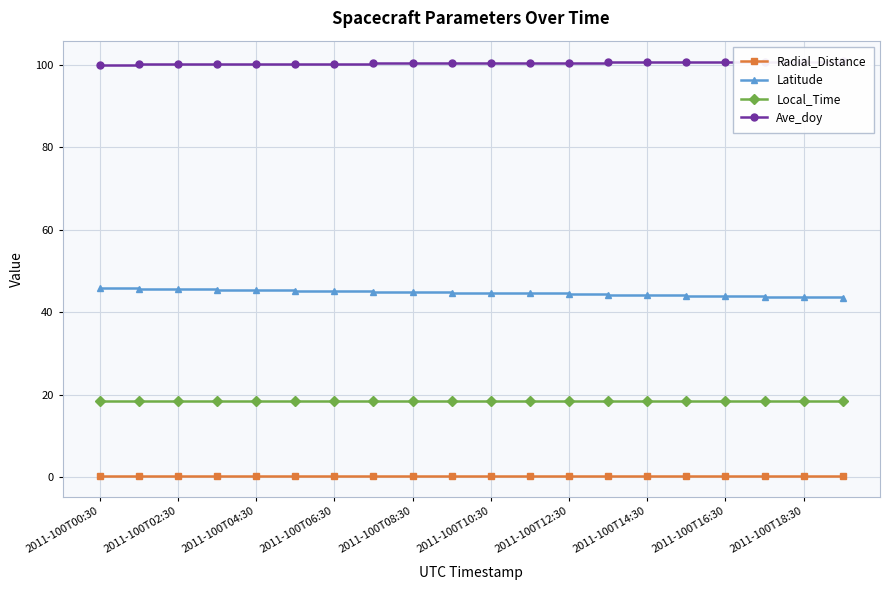

At which label does Latitude first exceed 44?

2011-100T00:30